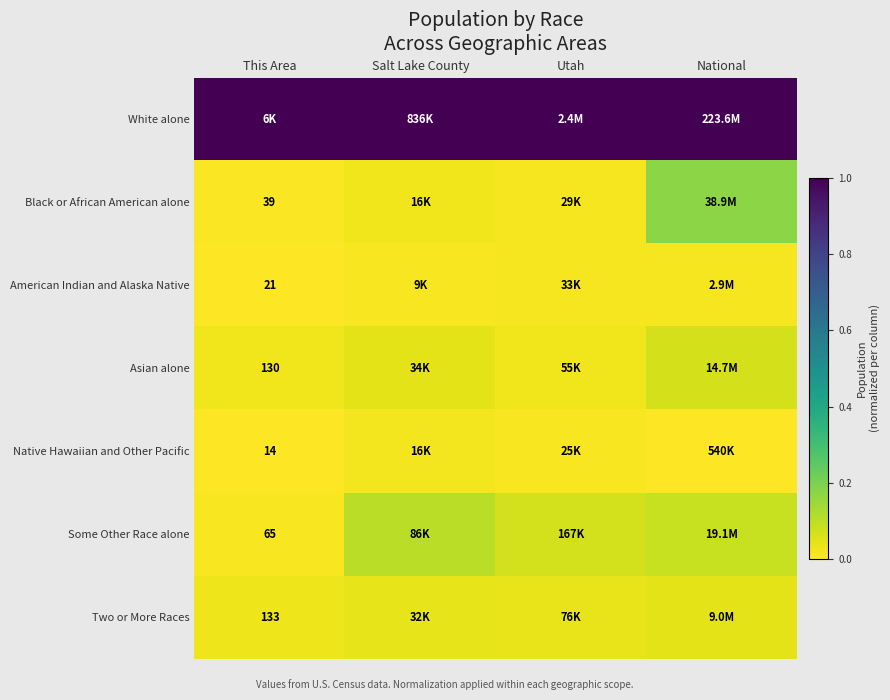

List the labels in order of White alone value, smallest first.

This Area, Salt Lake County, Utah, National